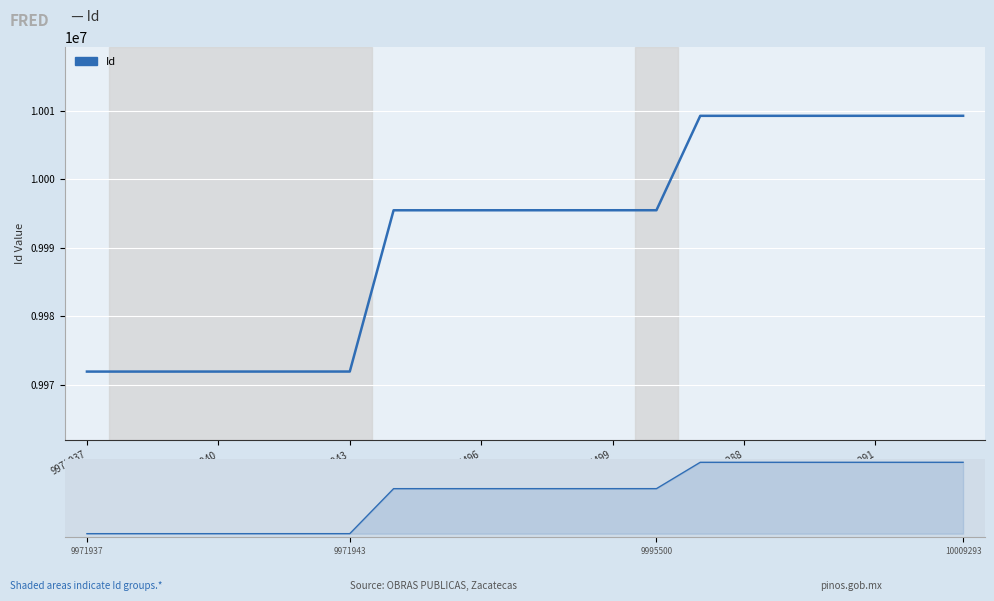

What is the sum of all values?

209837089